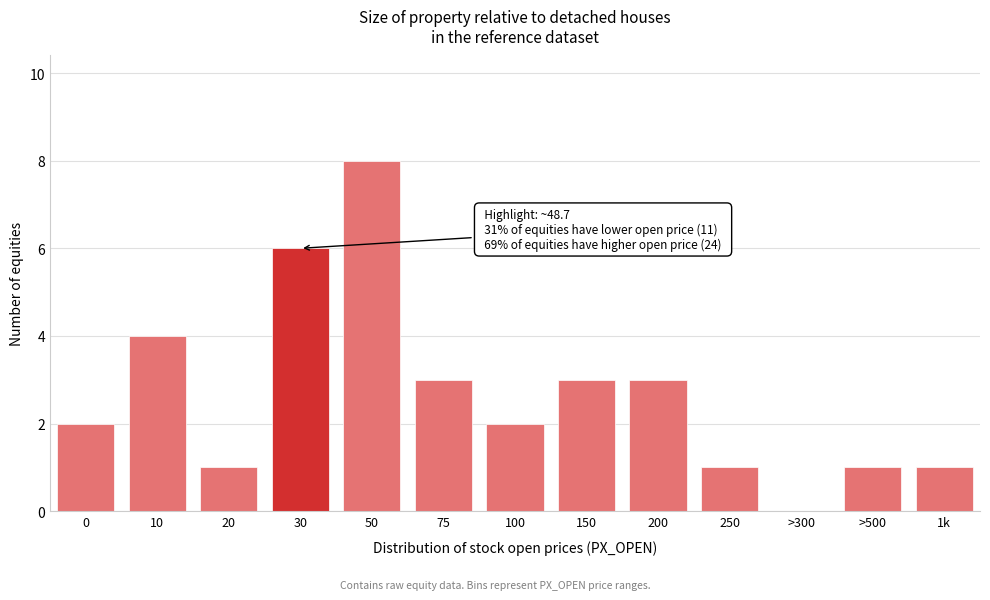

Reading left to right, what are all the values shown in this chart?

0=2	10=4	20=1	30=6	50=8	75=3	100=2	150=3	200=3	250=1	>300=0	>500=1	1k=1